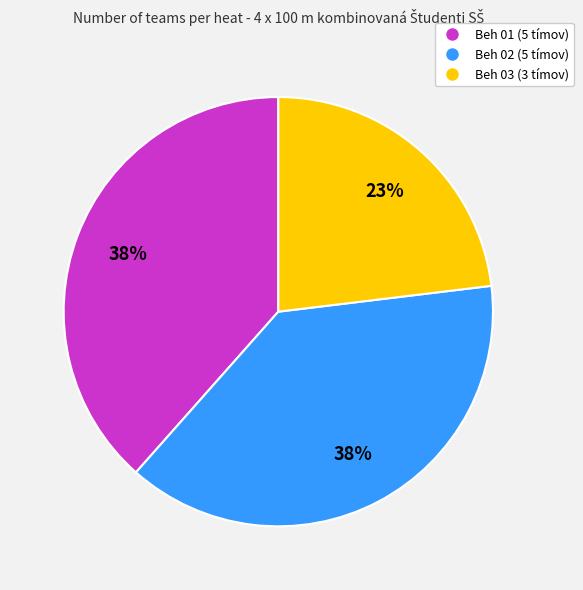

How many slices are in this pie chart?

3